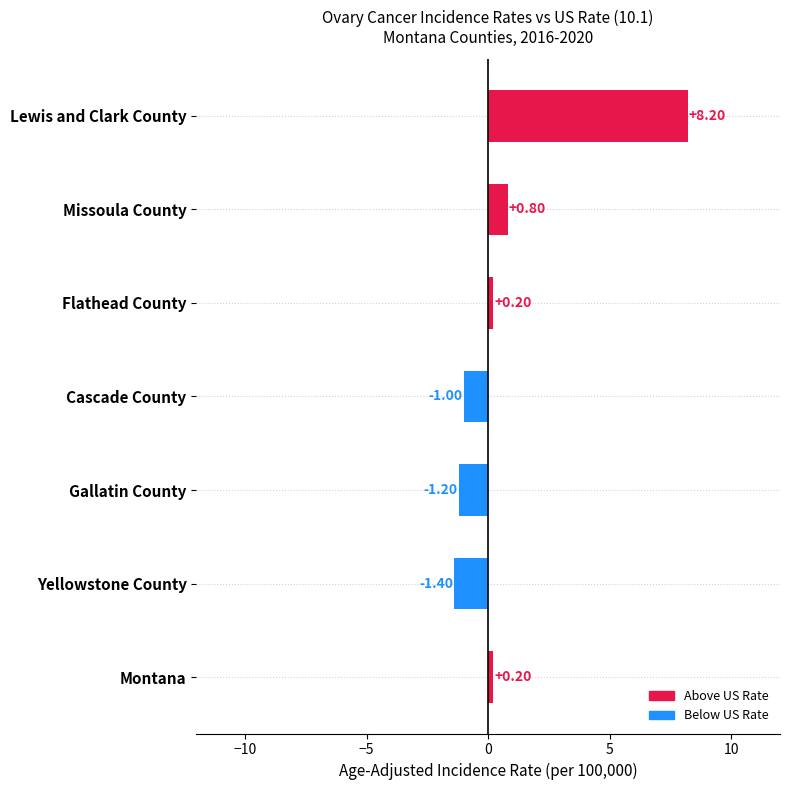

What is the change in value from Lewis and Clark County to Montana?

-8.0